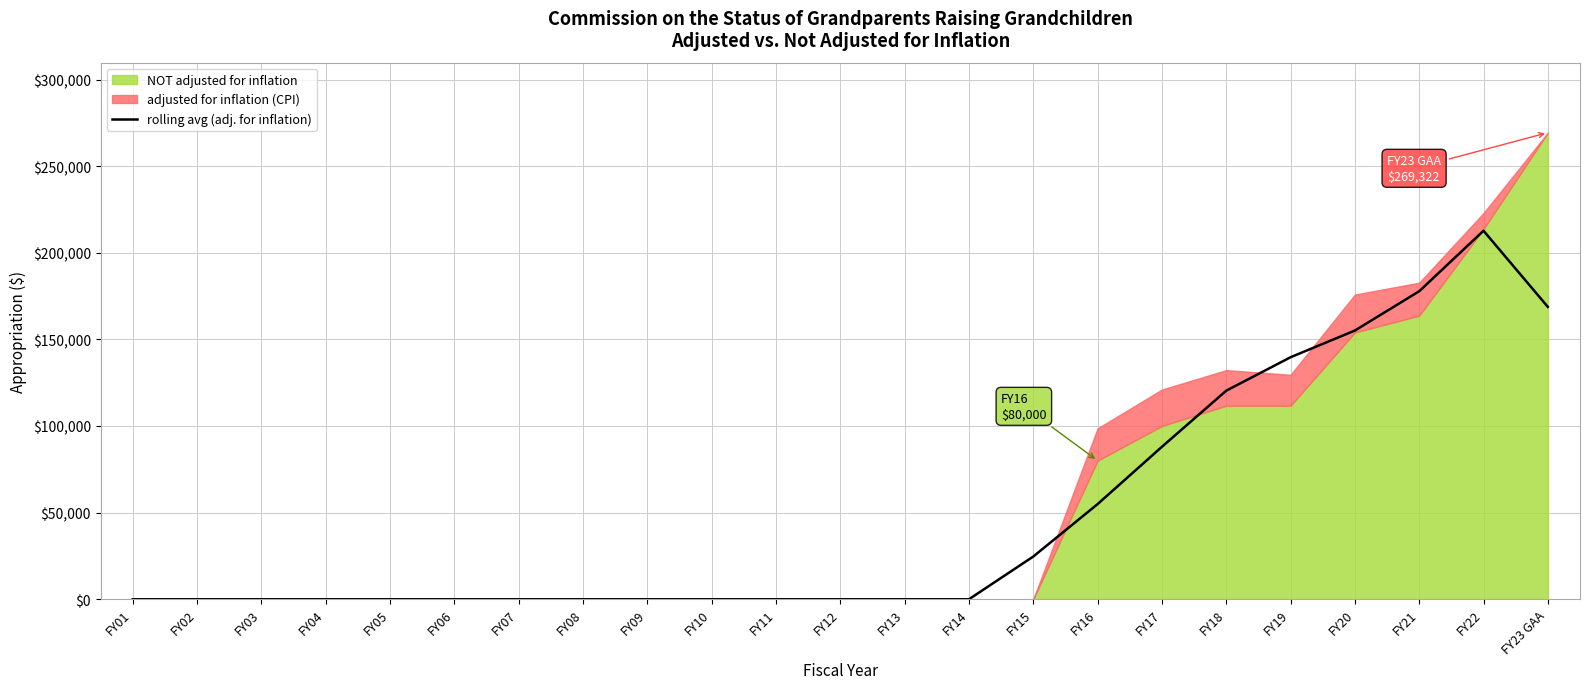

True or false: the data has more than 1 interior local peaks.

False